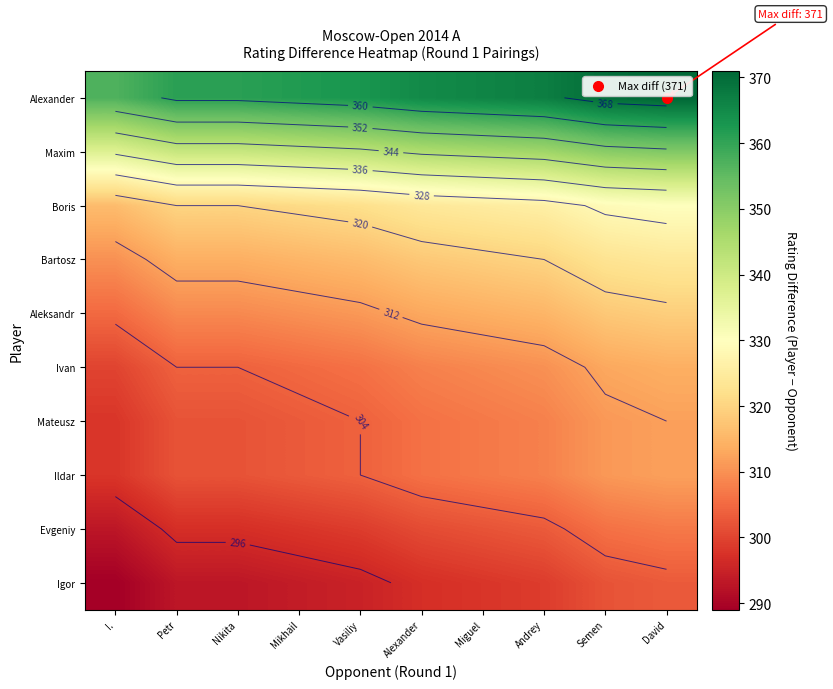

Which category has the lowest value across all series?

I.